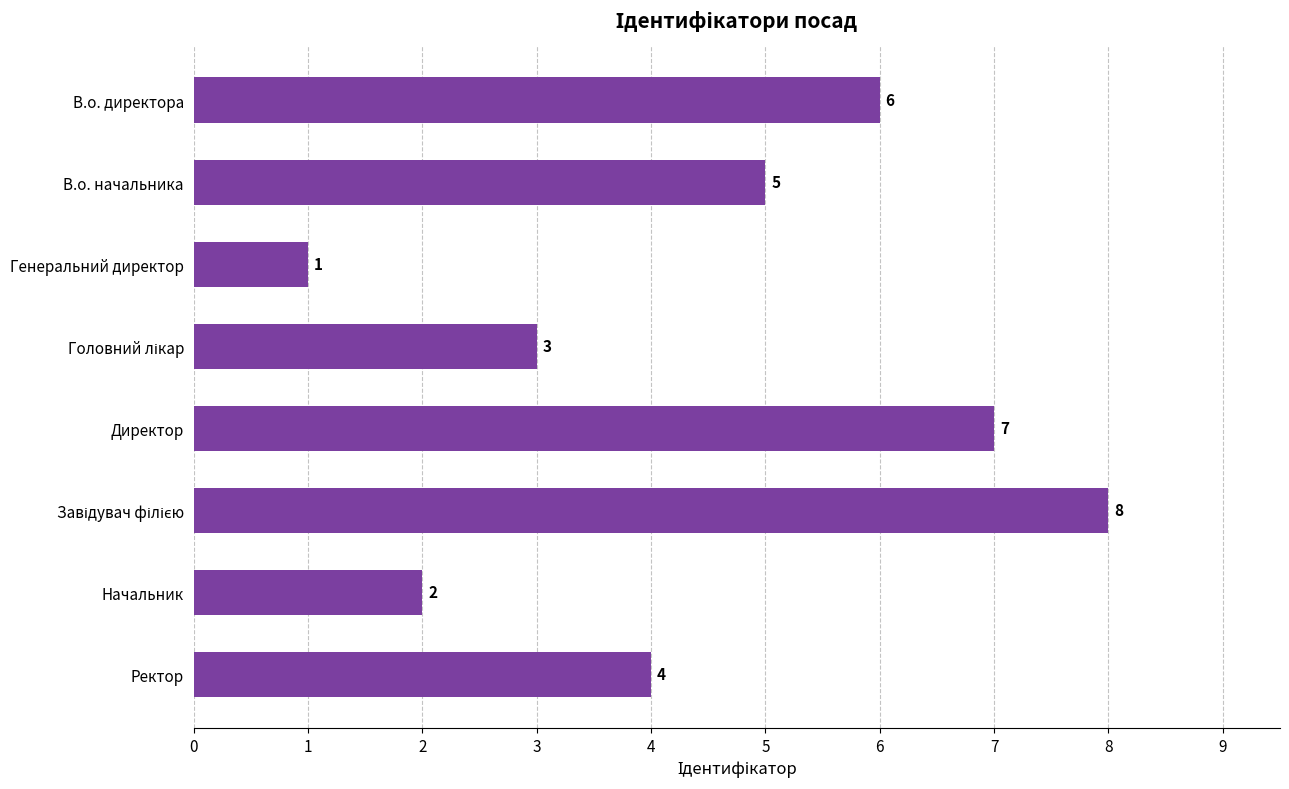

Reading bottom to top, what are all the values shown in this chart?

4	2	8	7	3	1	5	6